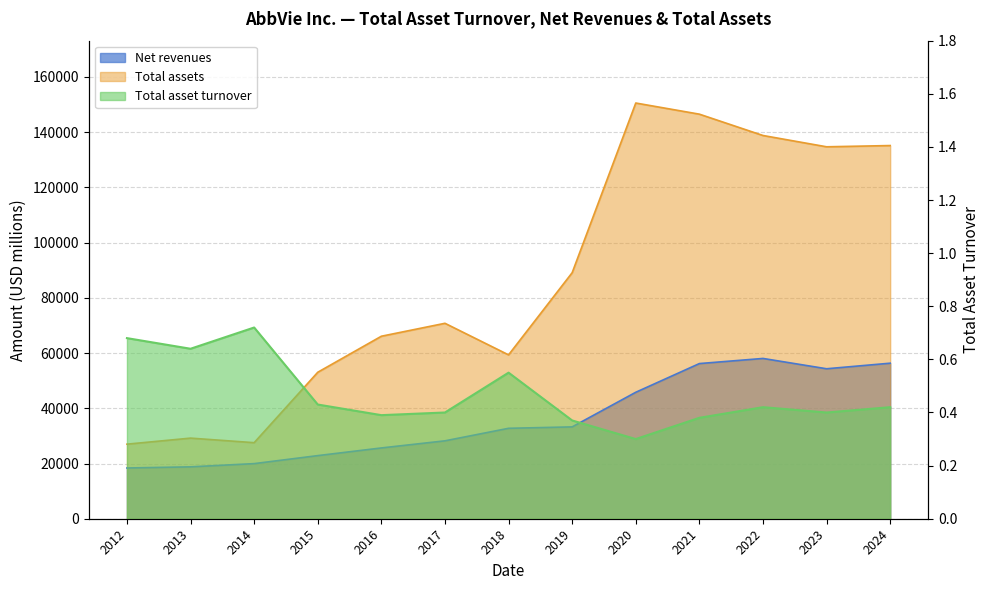

At how many categories does at least one series exceed 52279?

10